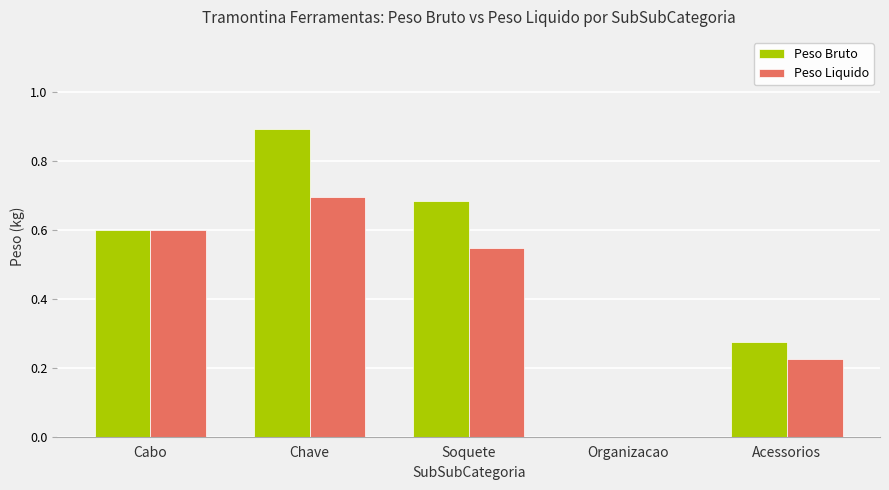

Is the value of Peso Bruto at Acessorios greater than the value of Peso Liquido at Organizacao?

Yes